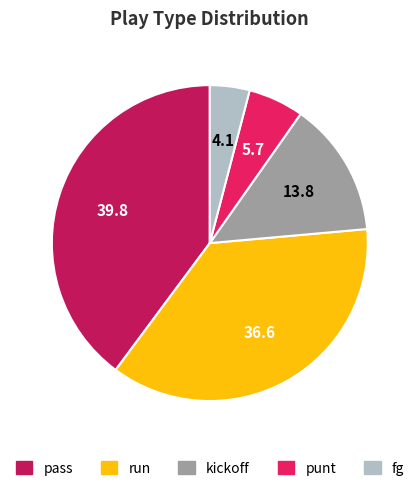

Does pass represent more than half of the total?

No